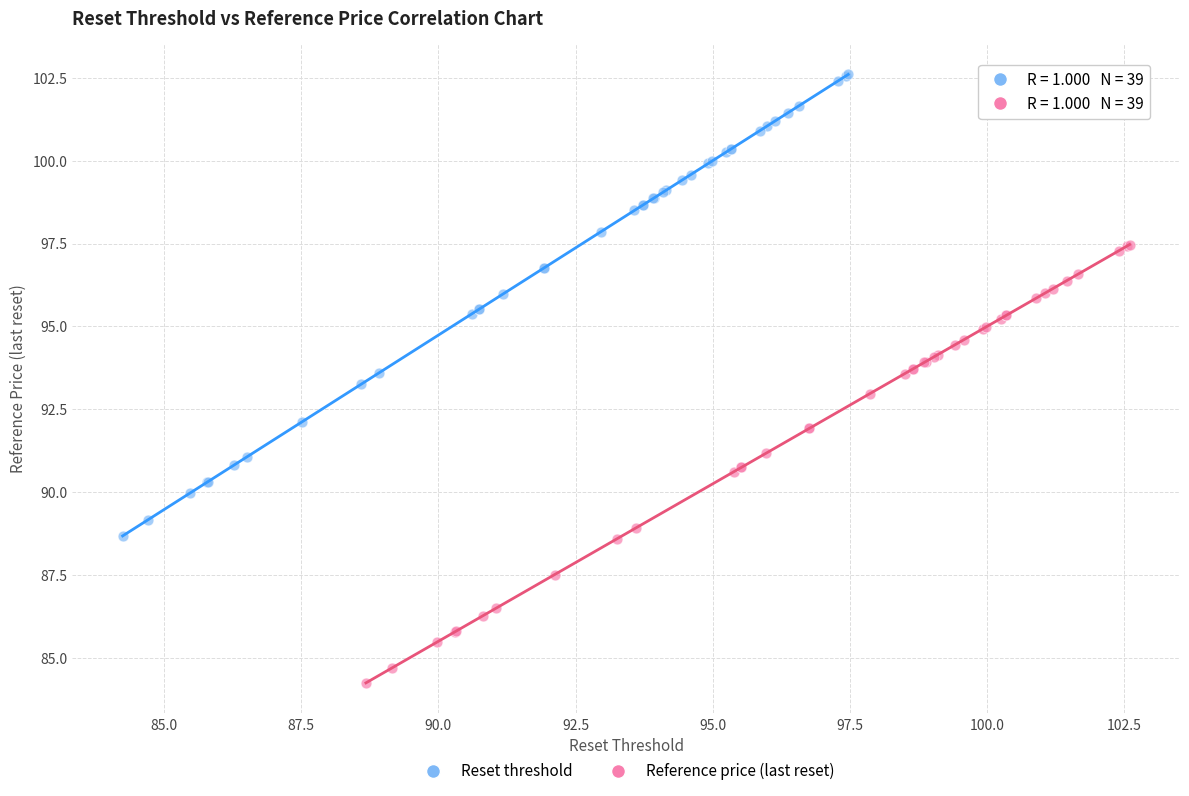

Which series reaches the minimum Y coordinate?

Reference price (last reset)